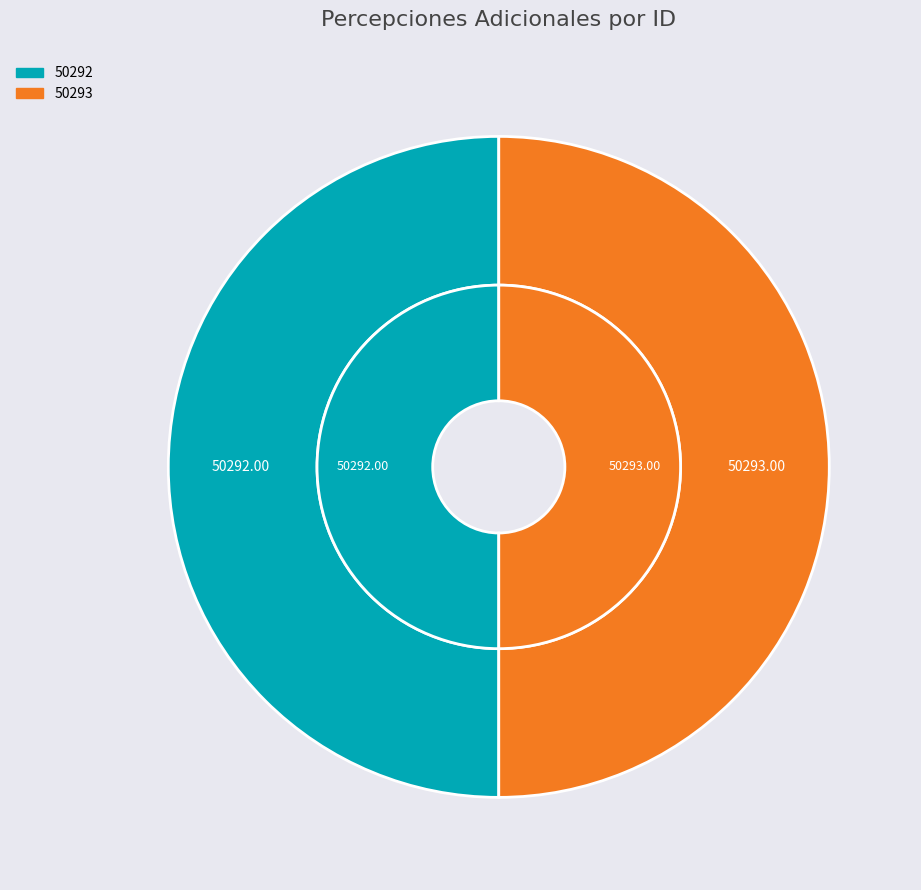

Does any single category account for the majority?

Yes